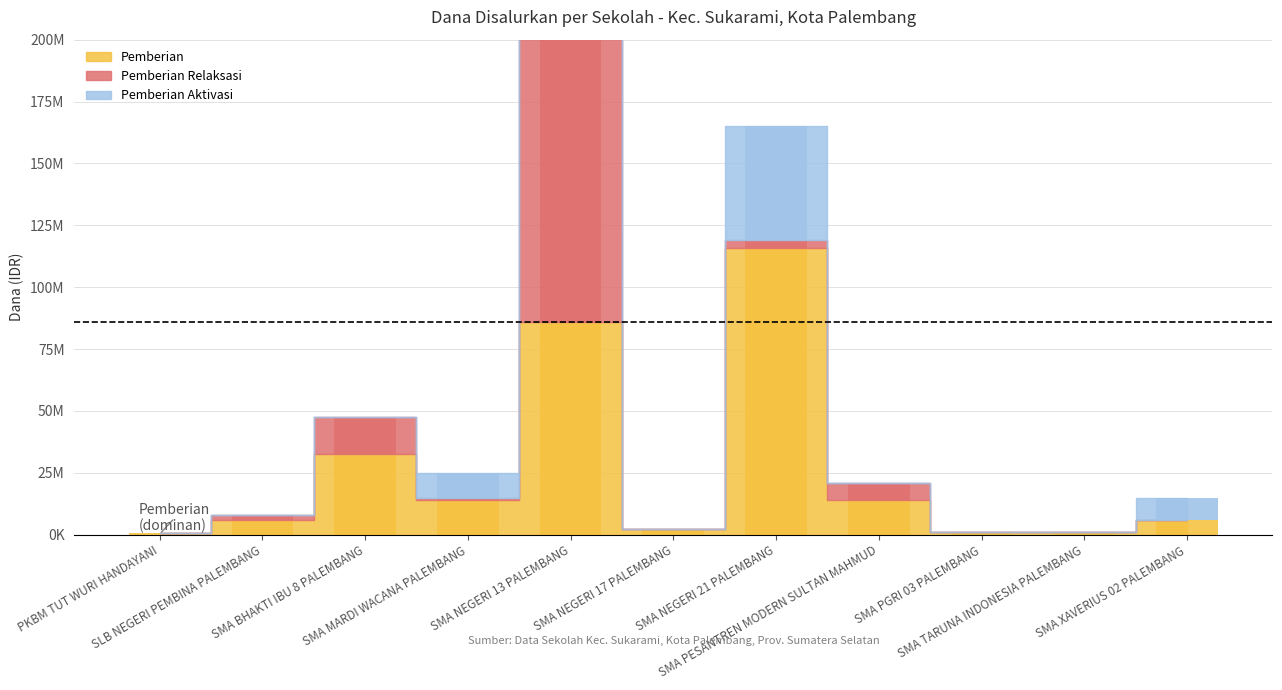

What is the average value of the Pemberian Aktivasi series?

5909091